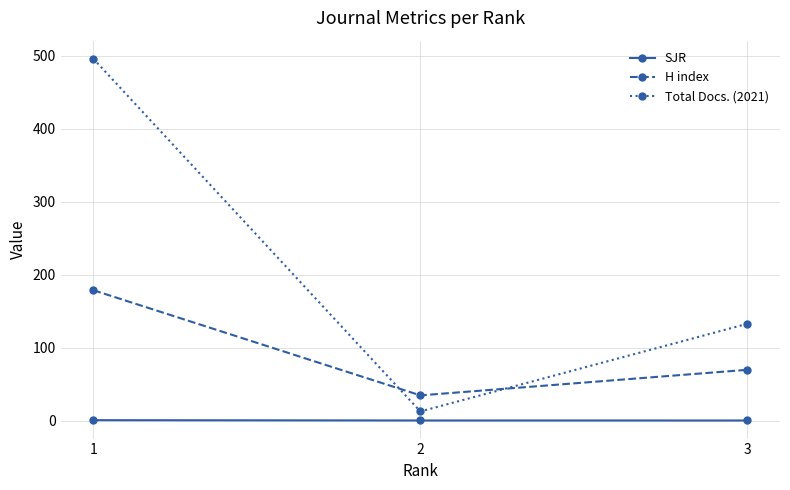

Rank the series by their maximum value, from lowest to highest.

SJR, H index, Total Docs. (2021)